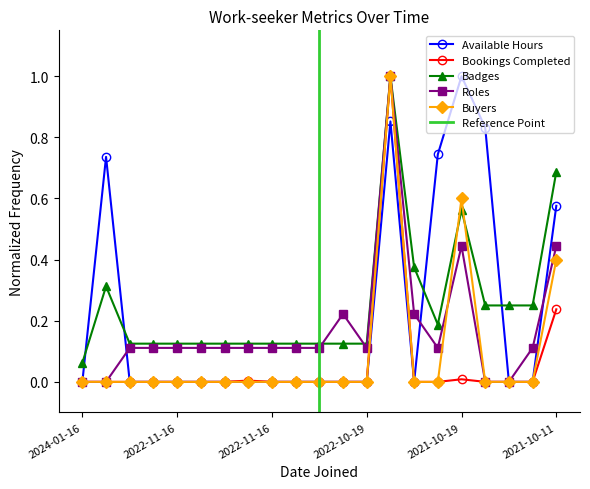

Rank the series by their maximum value, from highest to lowest.

Available Hours, Bookings Completed, Badges, Roles, Buyers